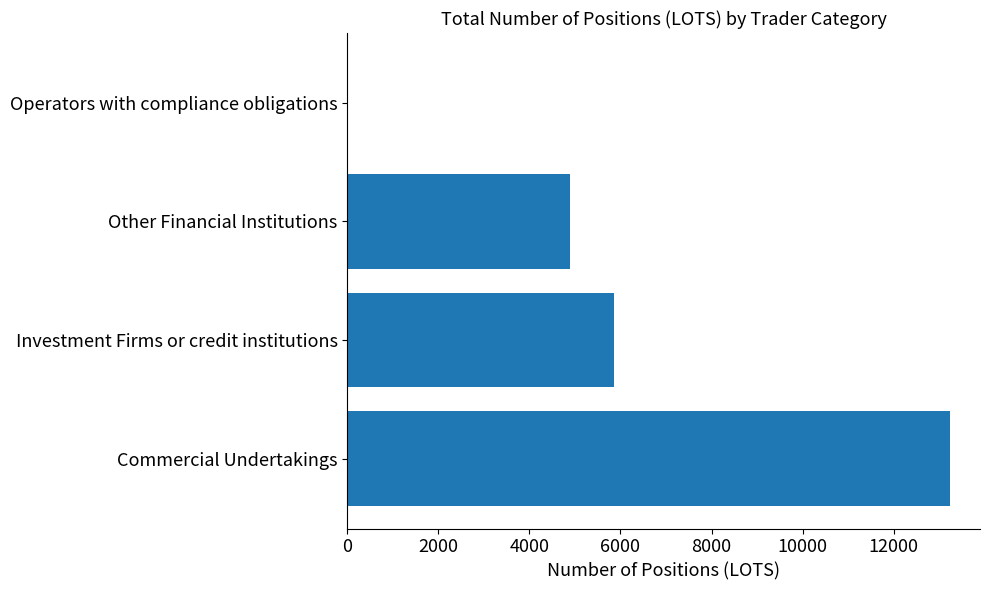

Reading bottom to top, transcribe all the data shown in this chart.

Commercial Undertakings=13236.5	Investment Firms or credit institutions=5865.2	Other Financial Institutions=4888.4	Operators with compliance obligations=0.0